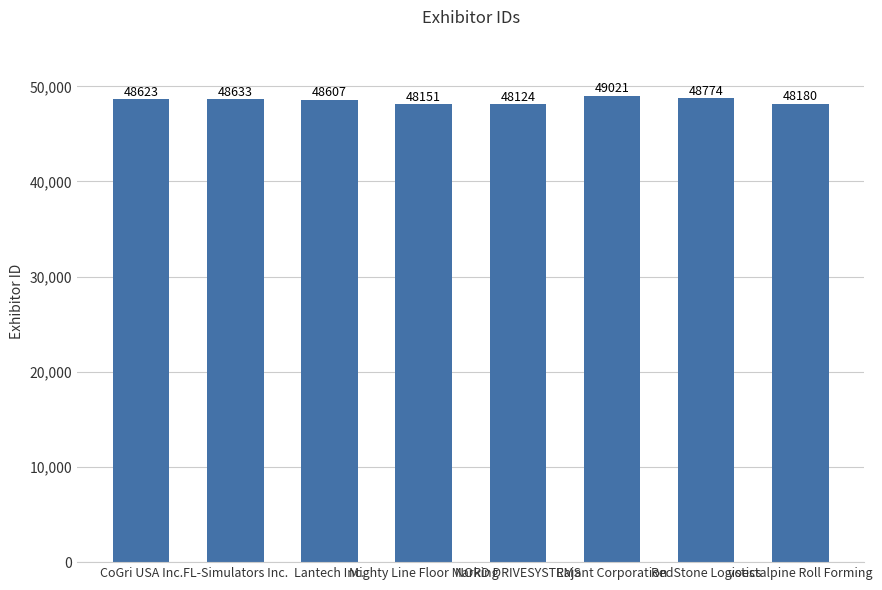

What is the label of the 6th bar from the right?

Lantech Inc.